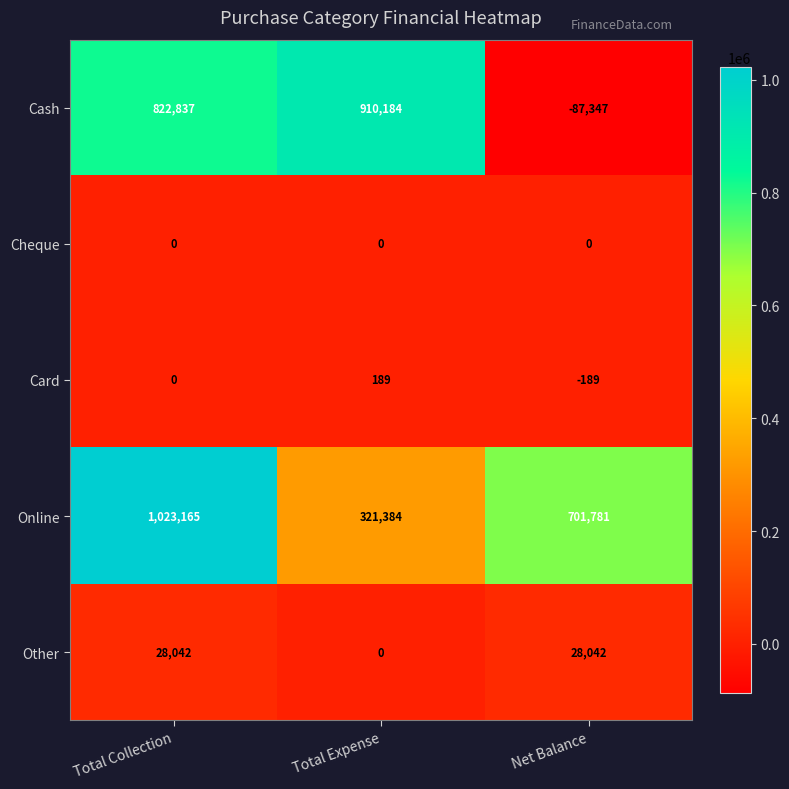

What is the minimum value shown in the chart?

-87347